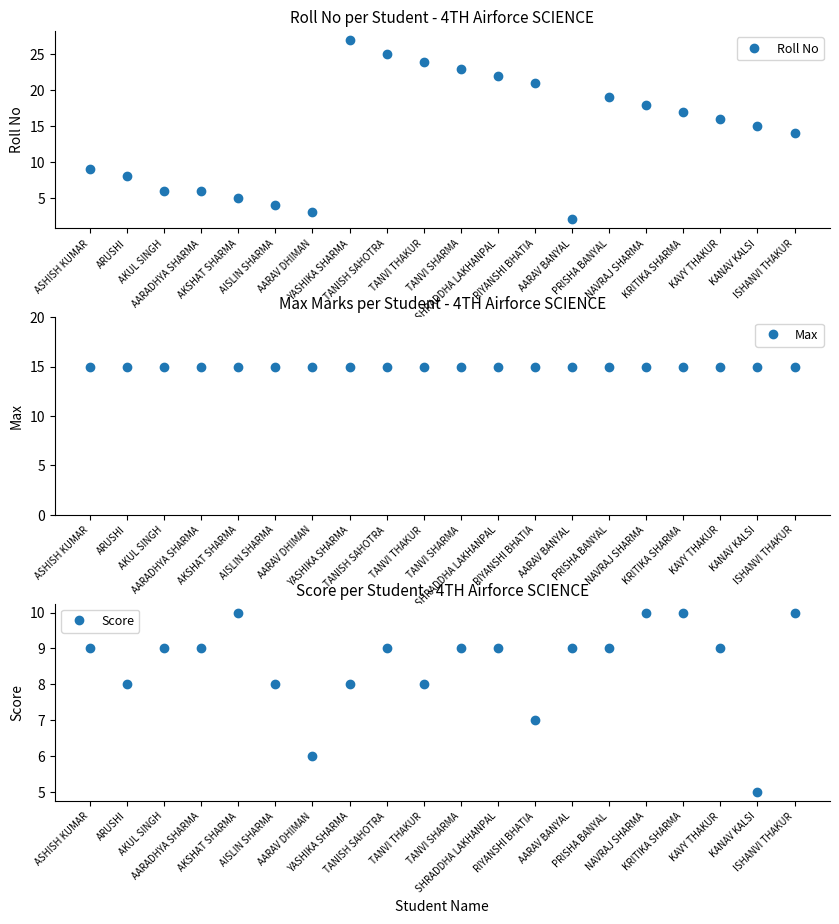

At which label does Score reach its peak?

AKSHAT SHARMA